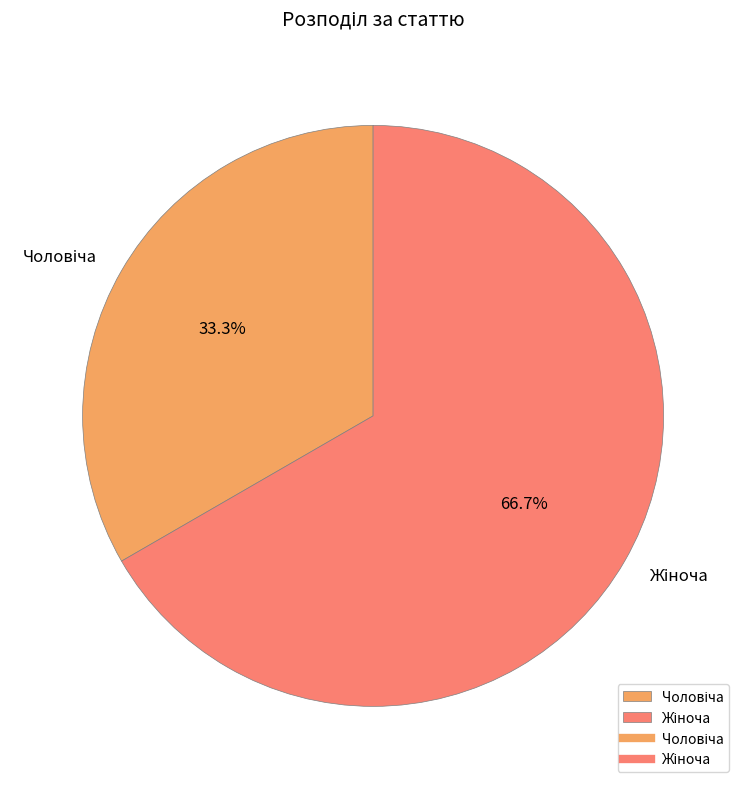

Does any single category account for the majority?

Yes